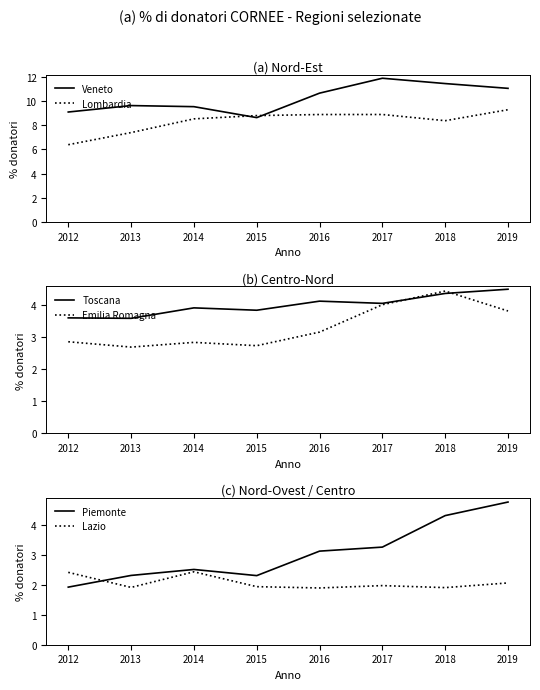

True or false: Lazio and Veneto cross at least once.

False